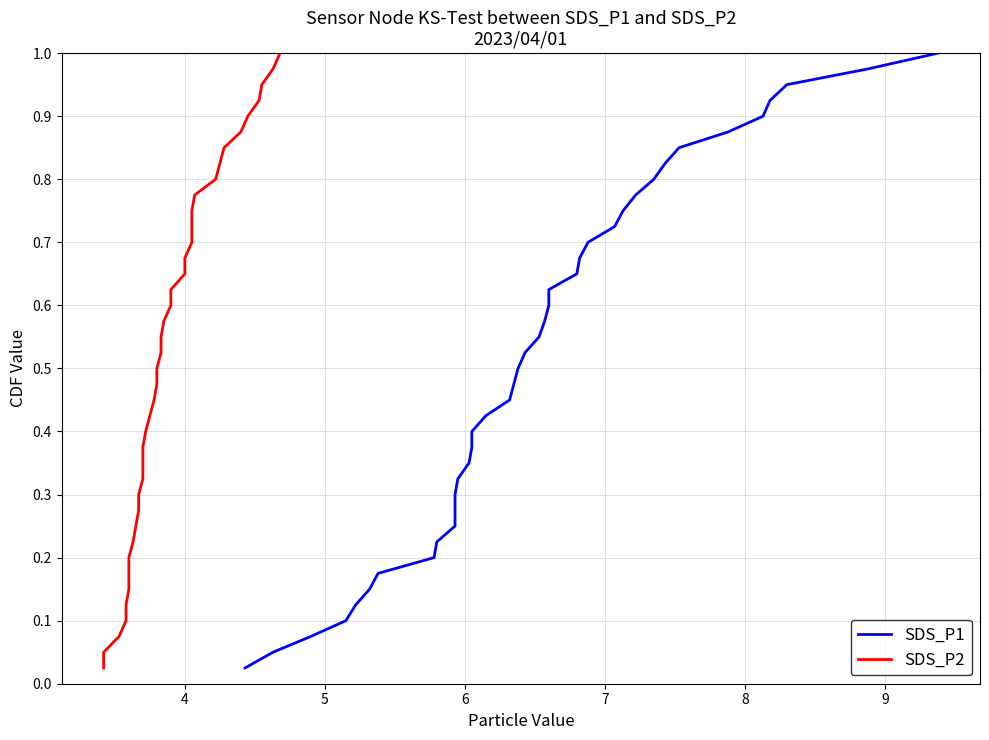

What is the sum of all SDS_P1 values?

20.5